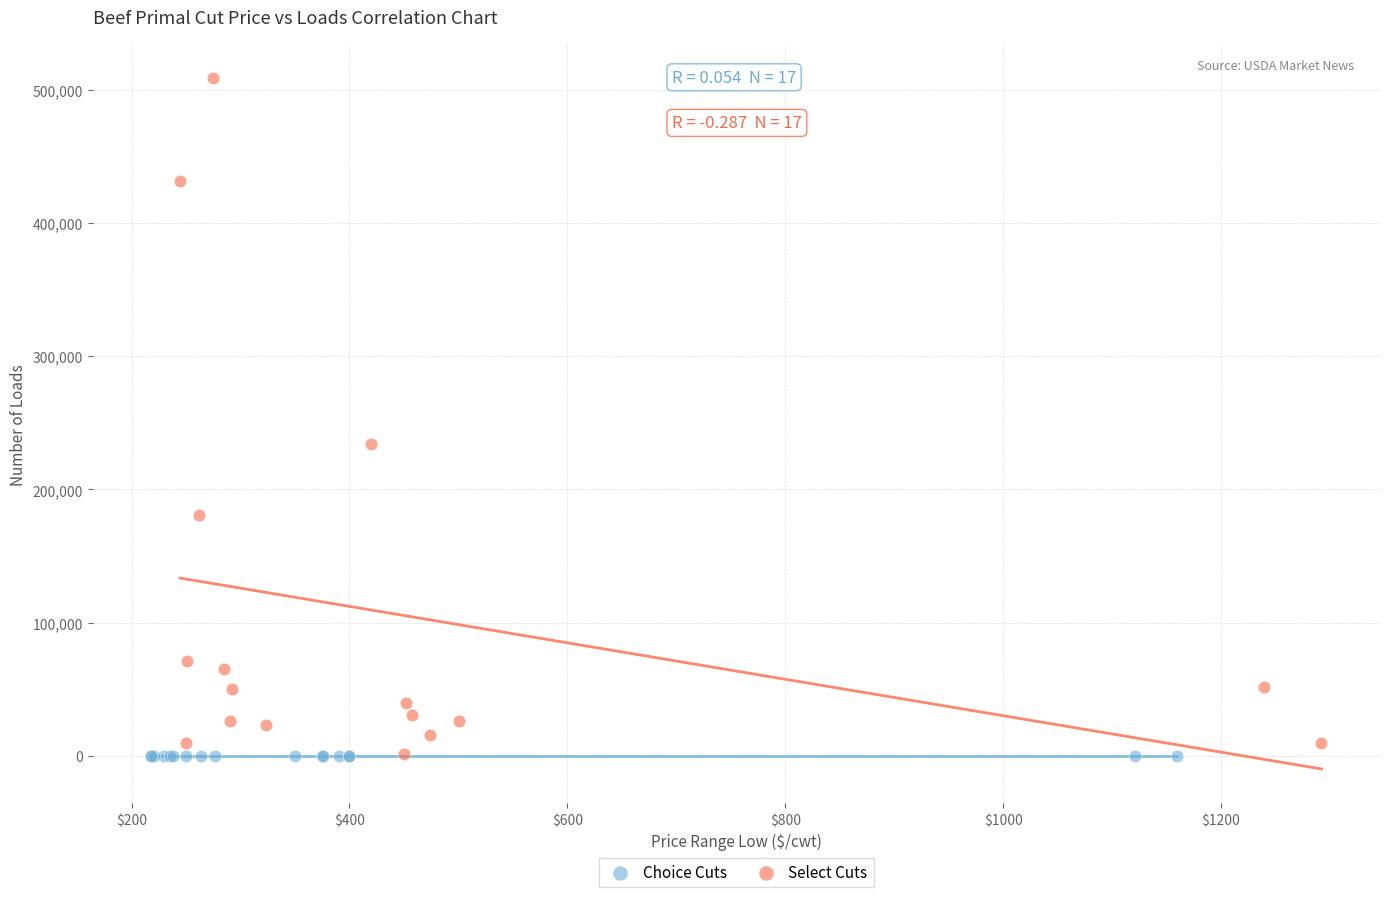

Which series has the widest spread of Y values?

Select Cuts